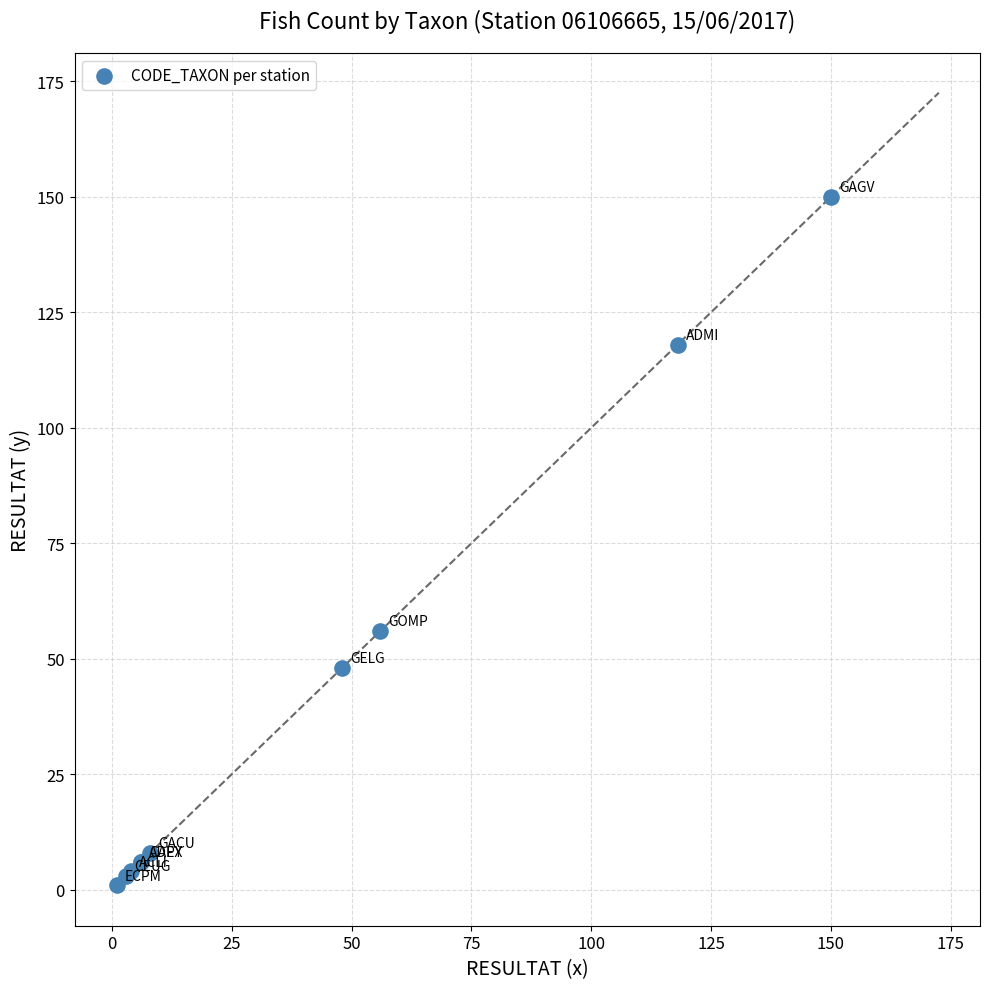

What Y value in the scatter plot is closest to 75?

56